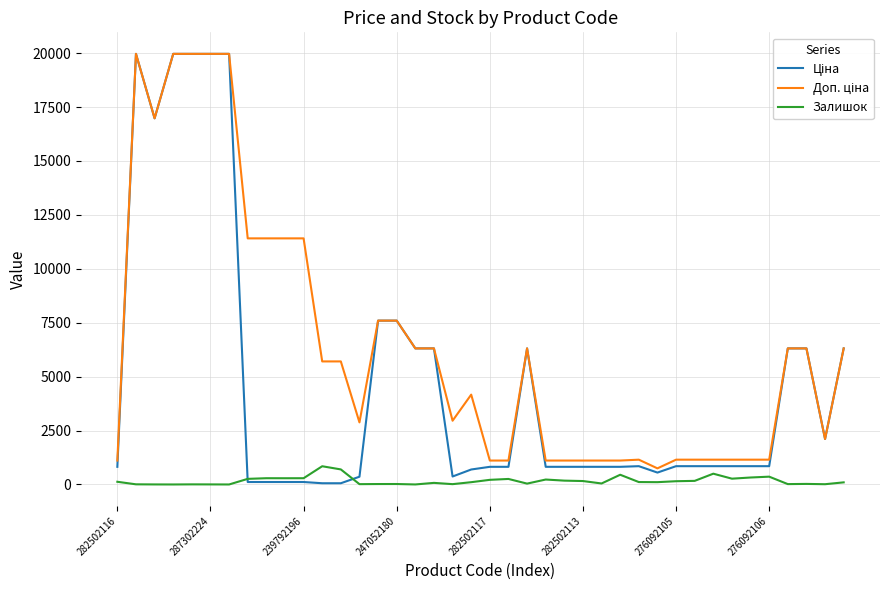

What is the maximum value shown in the chart?

19964.2